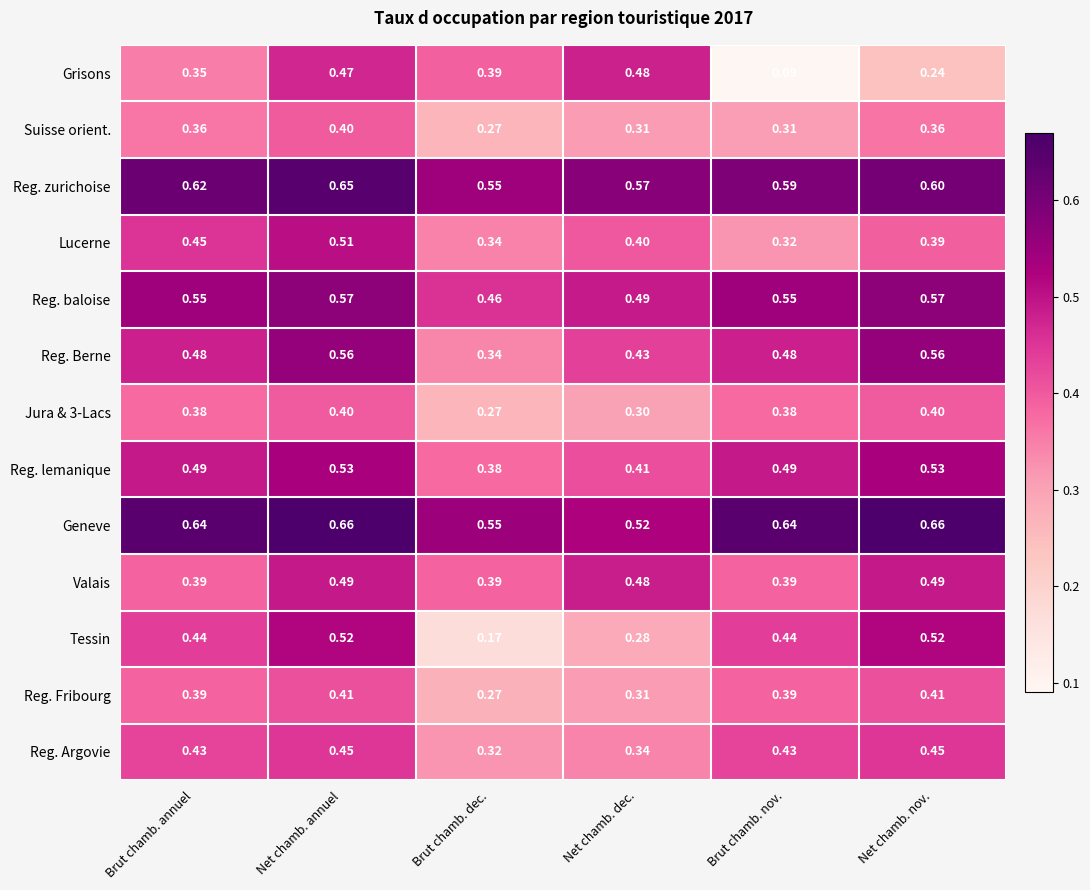

At which label is Reg. zurichoise closest to 0?

Brut chamb. dec.